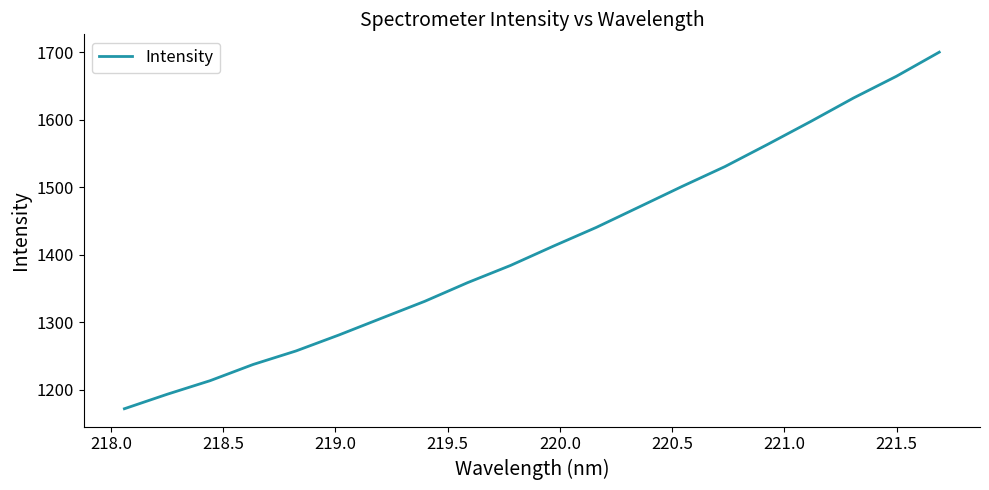

What is the smallest value displayed?

1171.5